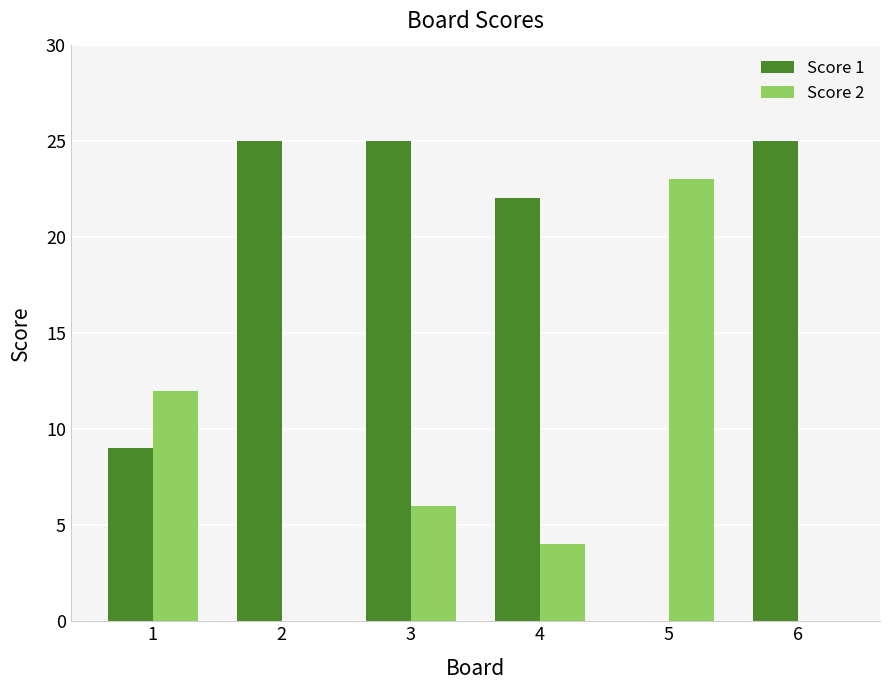

What is the difference between the Score 2 values at 3 and 4?

2